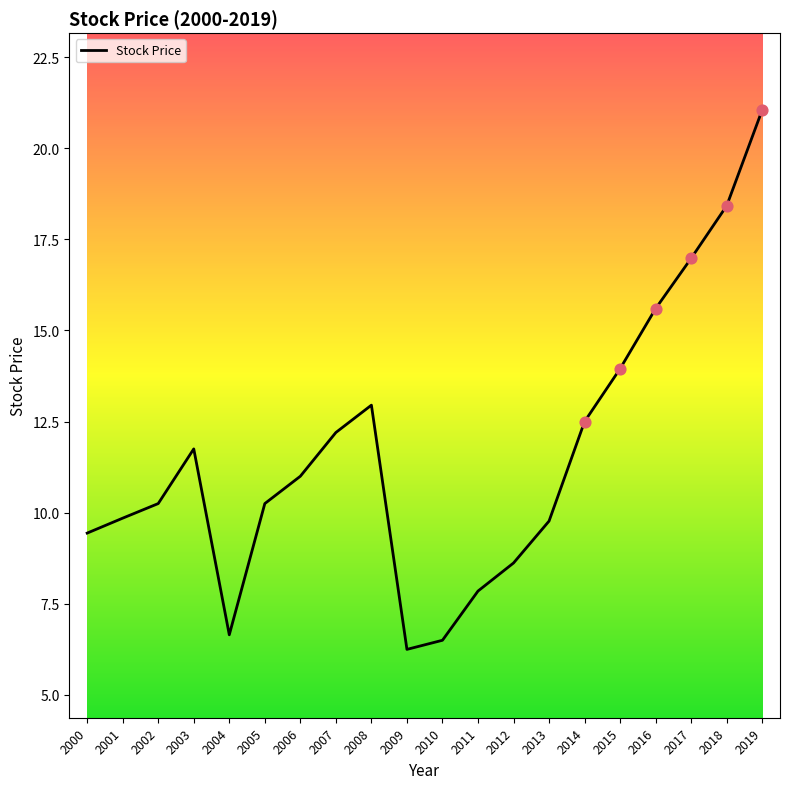

What is the ratio of the value at 2004 to the value at 2010?

1.0